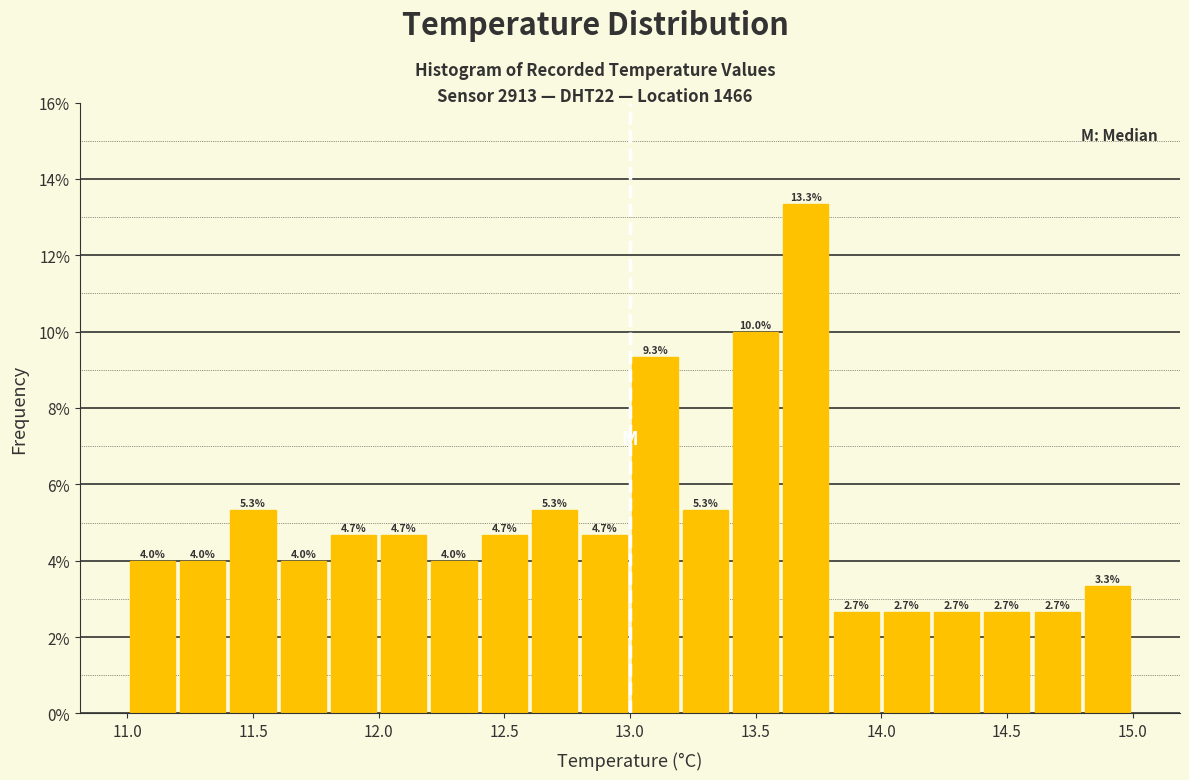

Reading left to right, transcribe this chart: for each bar, give the range it covers on the x-axis and its height.

11.0 to 11.2: 4.0
11.2 to 11.4: 4.0
11.4 to 11.6: 5.3
11.6 to 11.8: 4.0
11.8 to 12.0: 4.7
12.0 to 12.2: 4.7
12.2 to 12.4: 4.0
12.4 to 12.6: 4.7
12.6 to 12.8: 5.3
12.8 to 13.0: 4.7
13.0 to 13.2: 9.3
13.2 to 13.4: 5.3
13.4 to 13.6: 10.0
13.6 to 13.8: 13.3
13.8 to 14.0: 2.7
14.0 to 14.2: 2.7
14.2 to 14.4: 2.7
14.4 to 14.6: 2.7
14.6 to 14.8: 2.7
14.8 to 15.0: 3.3